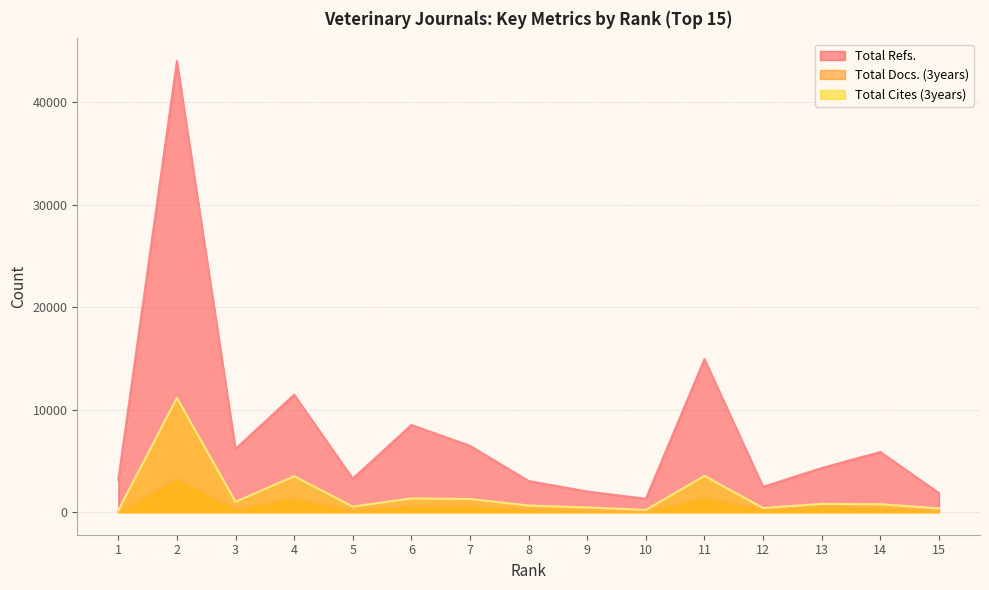

At which category is the sum across all series the highest?

2